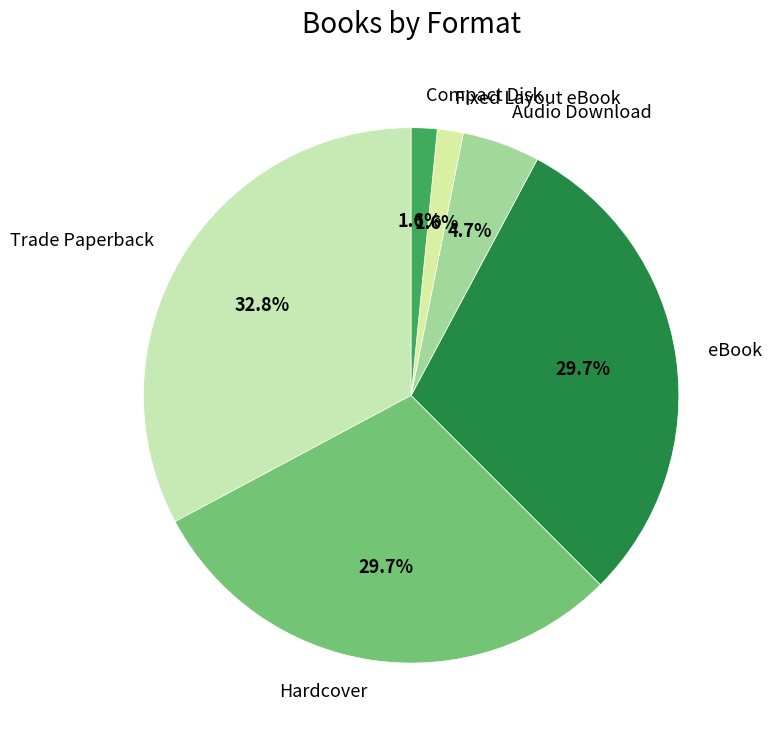

Count the number of slices in the pie.

6